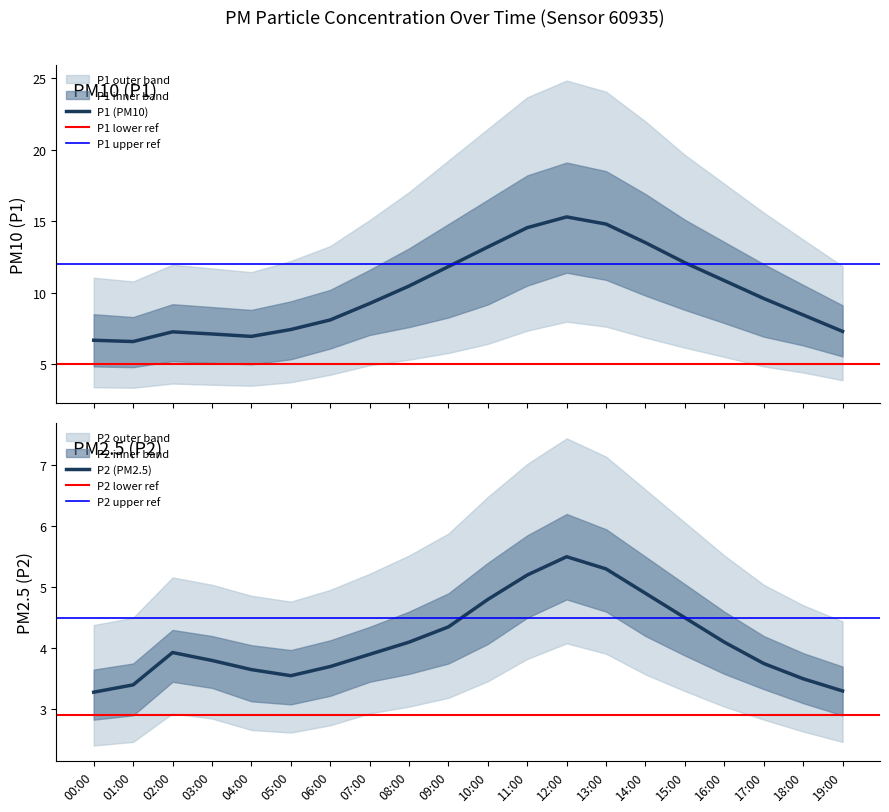

True or false: P1_lower has a value of 7.9 at 19:00.

False